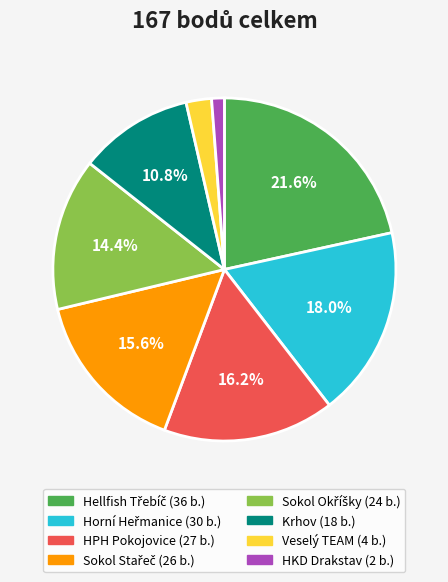

Is HKD Drakstav the majority of the pie?

No